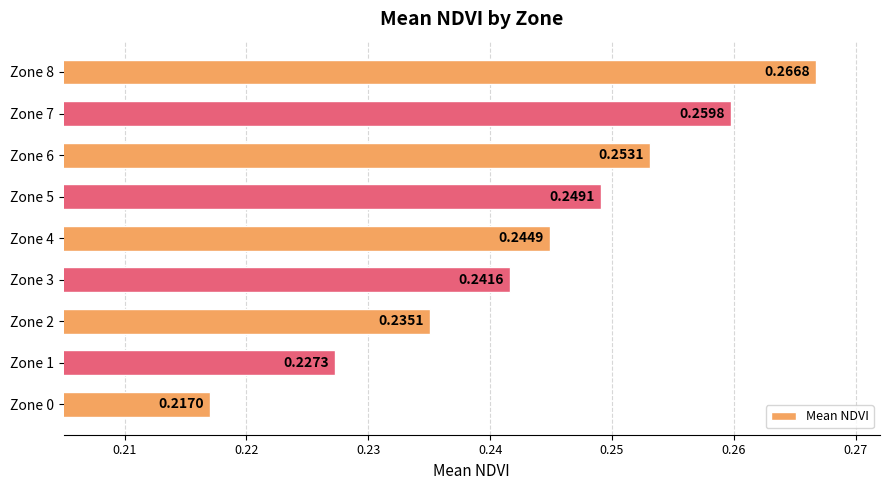

What is the sum of the values at Zone 1 and Zone 3?

0.5